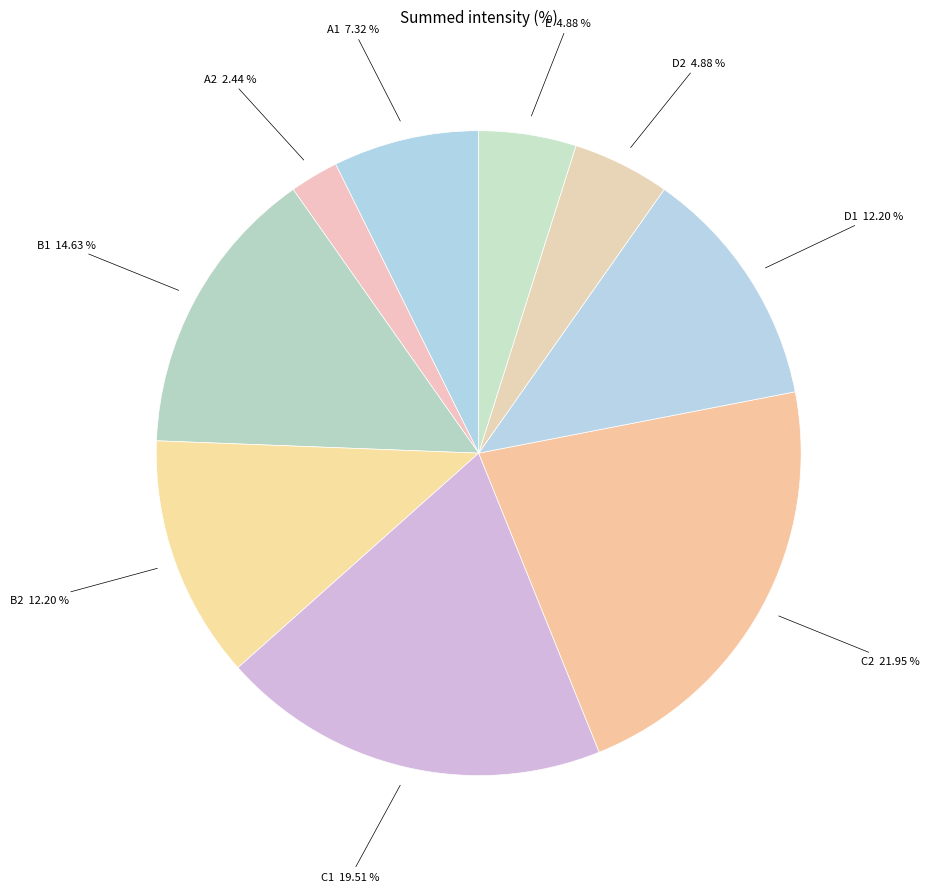

How many slices are in this pie chart?

9